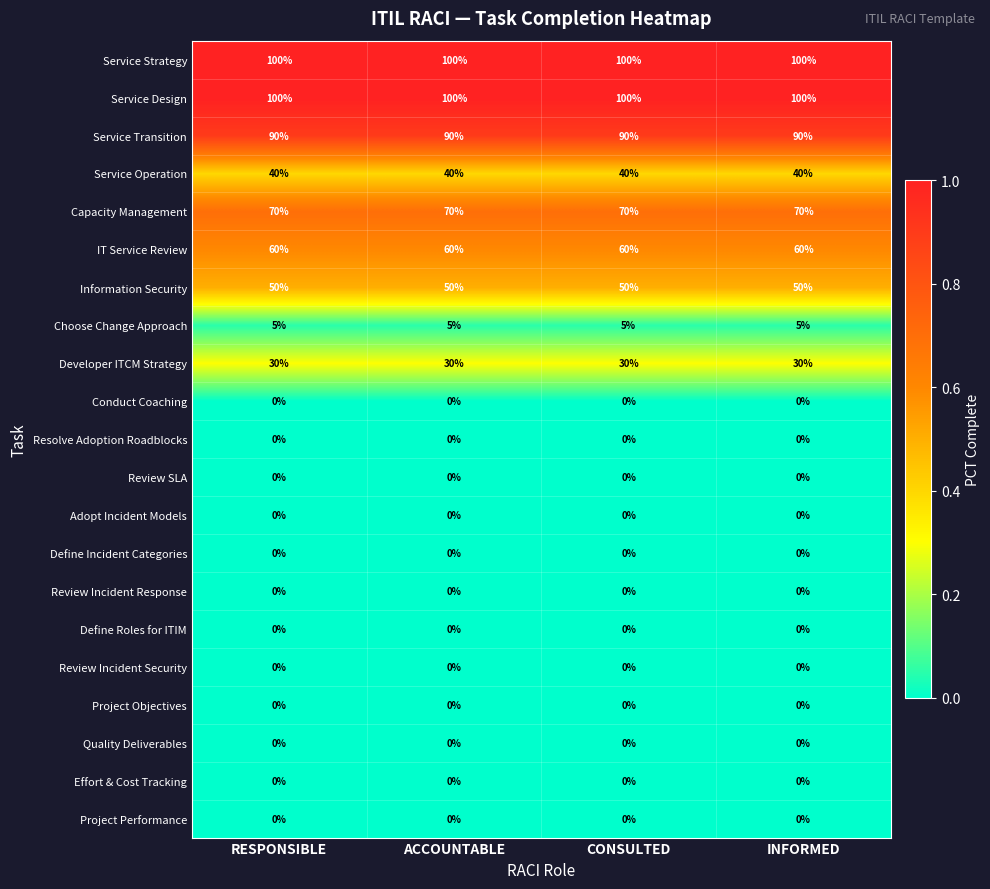

How many distinct data groups are displayed?

21